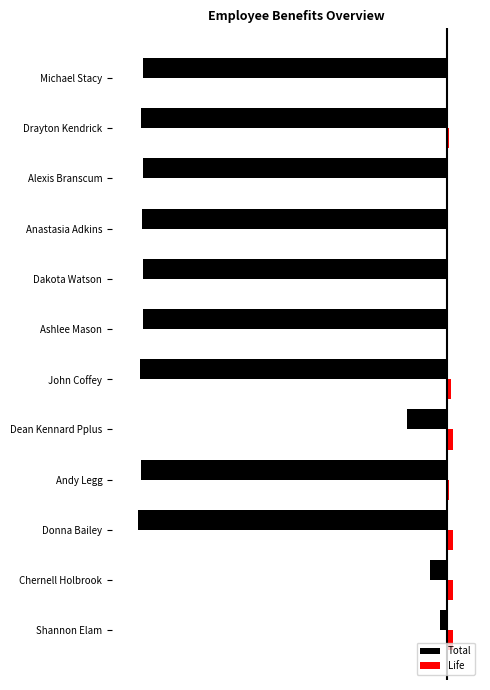

What is the lowest value of the Total series?

-921.9